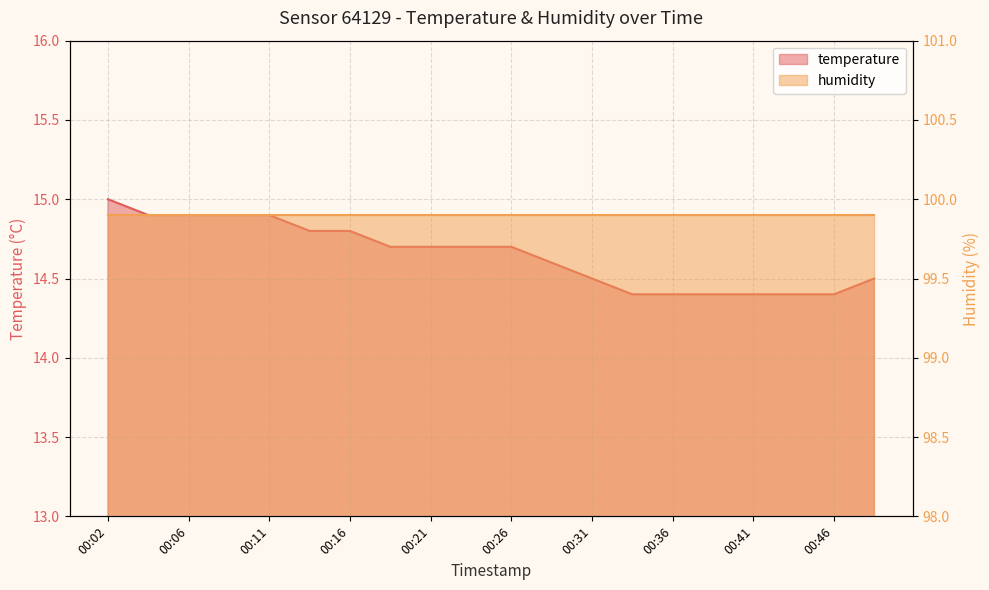

Which has a higher value, 00:16 or 00:11?

00:11